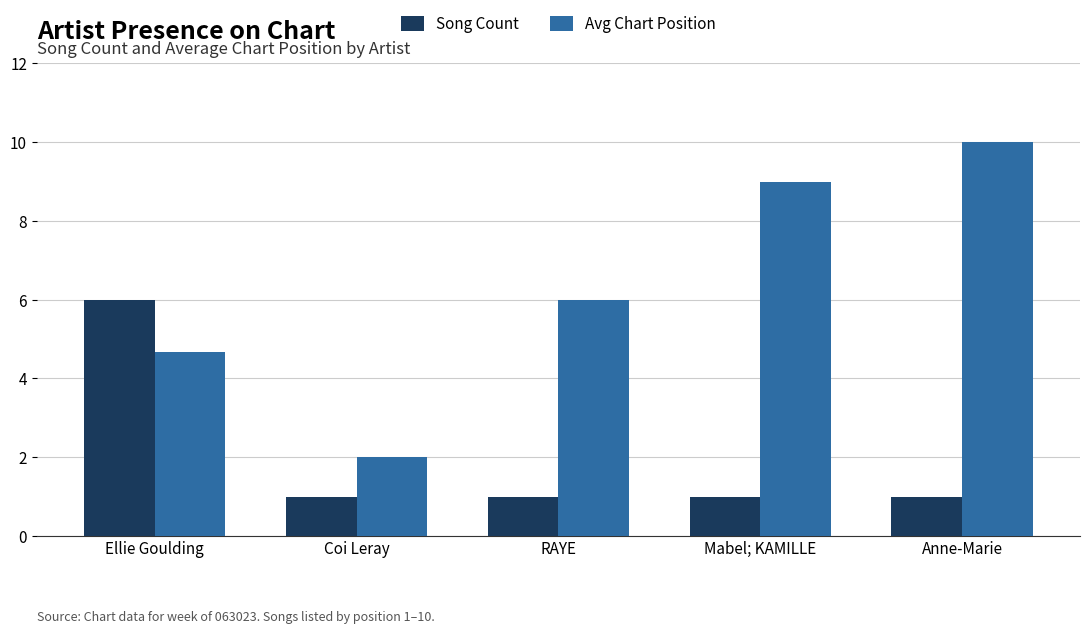

Reading left to right, extract all data points from this chart.

Song Count: 6.0	1.0	1.0	1.0	1.0
Avg Chart Position: 4.7	2.0	6.0	9.0	10.0